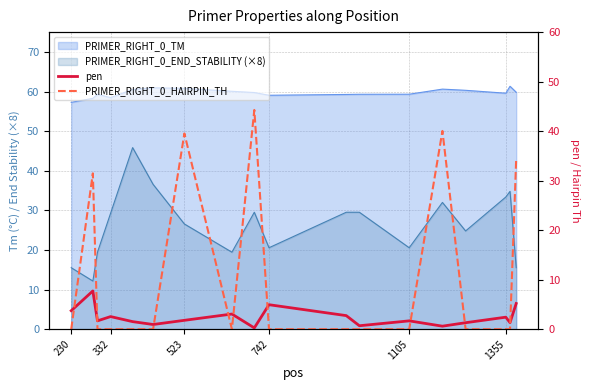

How many times do pen and PRIMER_RIGHT_0_HAIRPIN_TH cross each other?

9